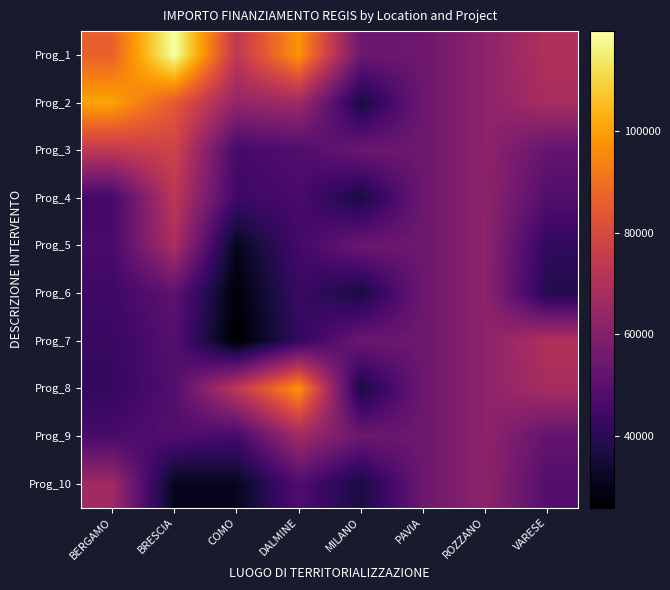

Which series has the largest range (max minus min)?

Prog_1